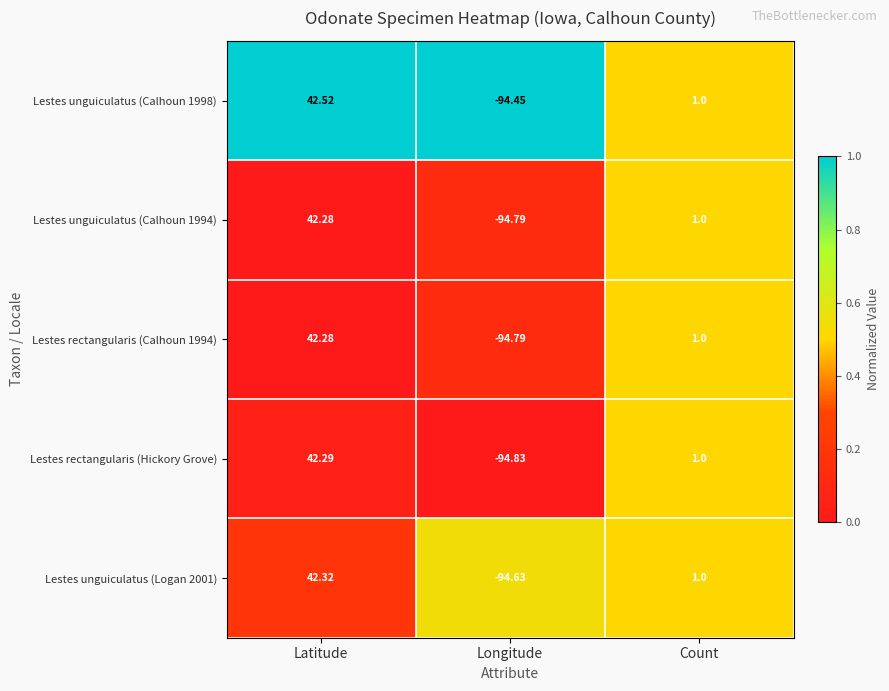

Which series has the widest spread of values?

Lestes rectangularis (Hickory Grove)